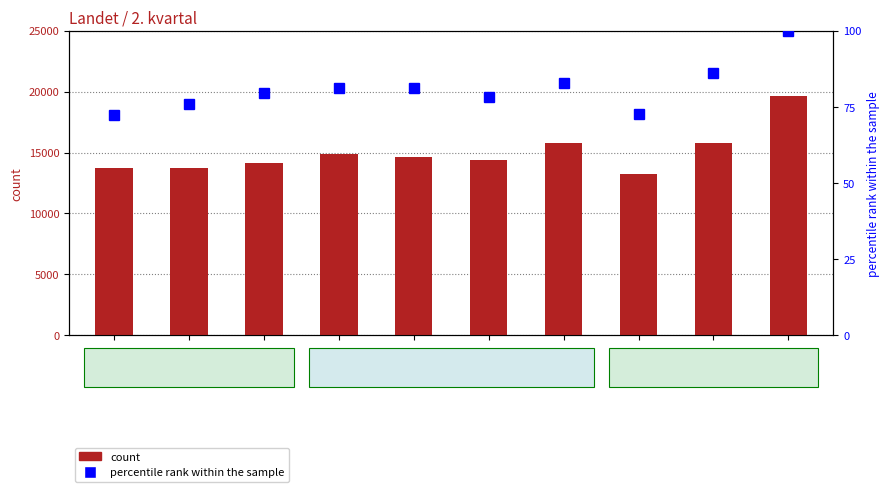

Reading left to right, transcribe all the data shown in this chart.

count: 2013=13699.0	2014=13711.0	2015=14138.0	2016=14869.0	2017=14643.0	2018=14398.0	2019=15820.0	2020=13263.0	2021=15816.0	2022=19651.0
percentile rank within the sample: 2013=72.3	2014=75.9	2015=79.6	2016=81.2	2017=81.2	2018=78.2	2019=82.9	2020=72.7	2021=86.0	2022=100.0